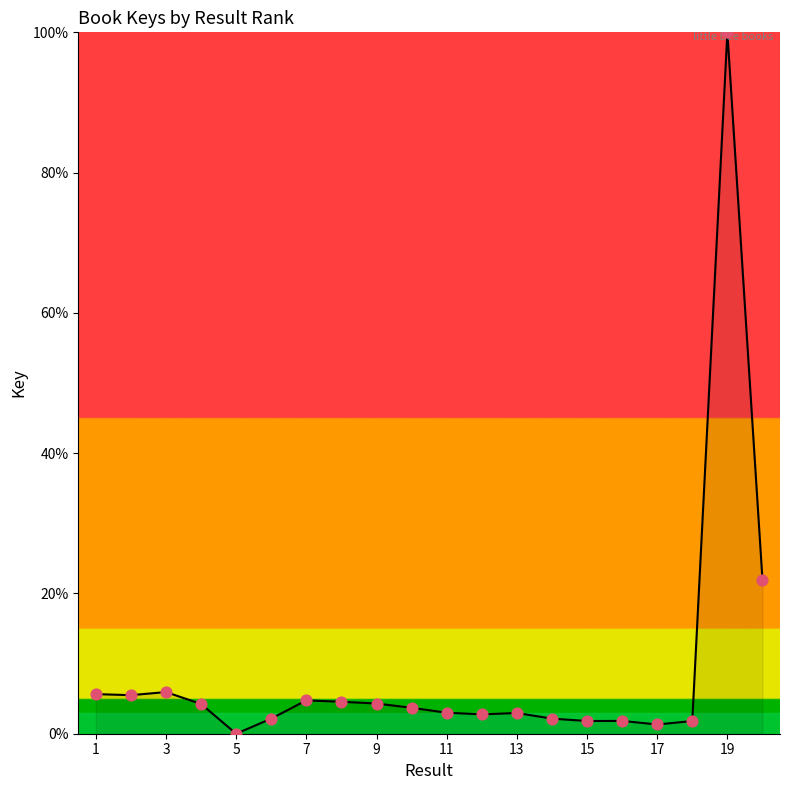

What is the maximum value shown in the chart?

100.0